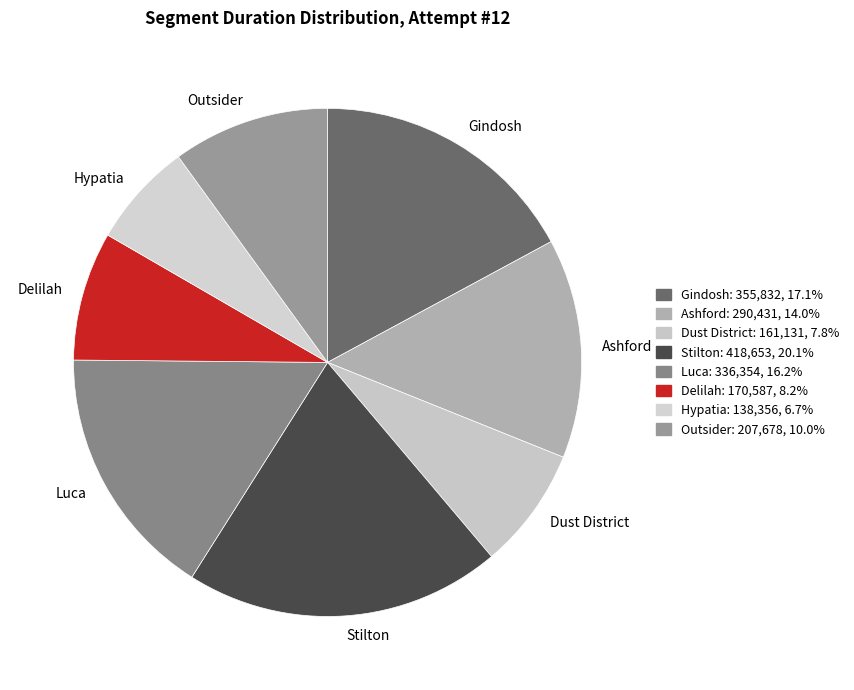

The Stilton slice represents 20% of the pie. True or false?

True